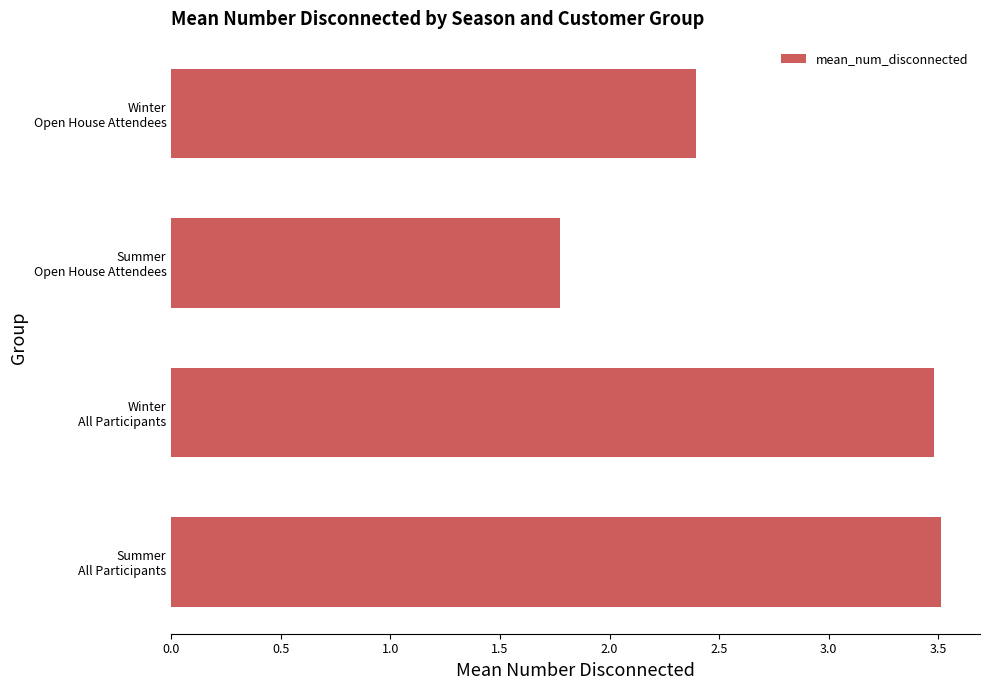

What is the difference between the second highest and minimum values?

1.7